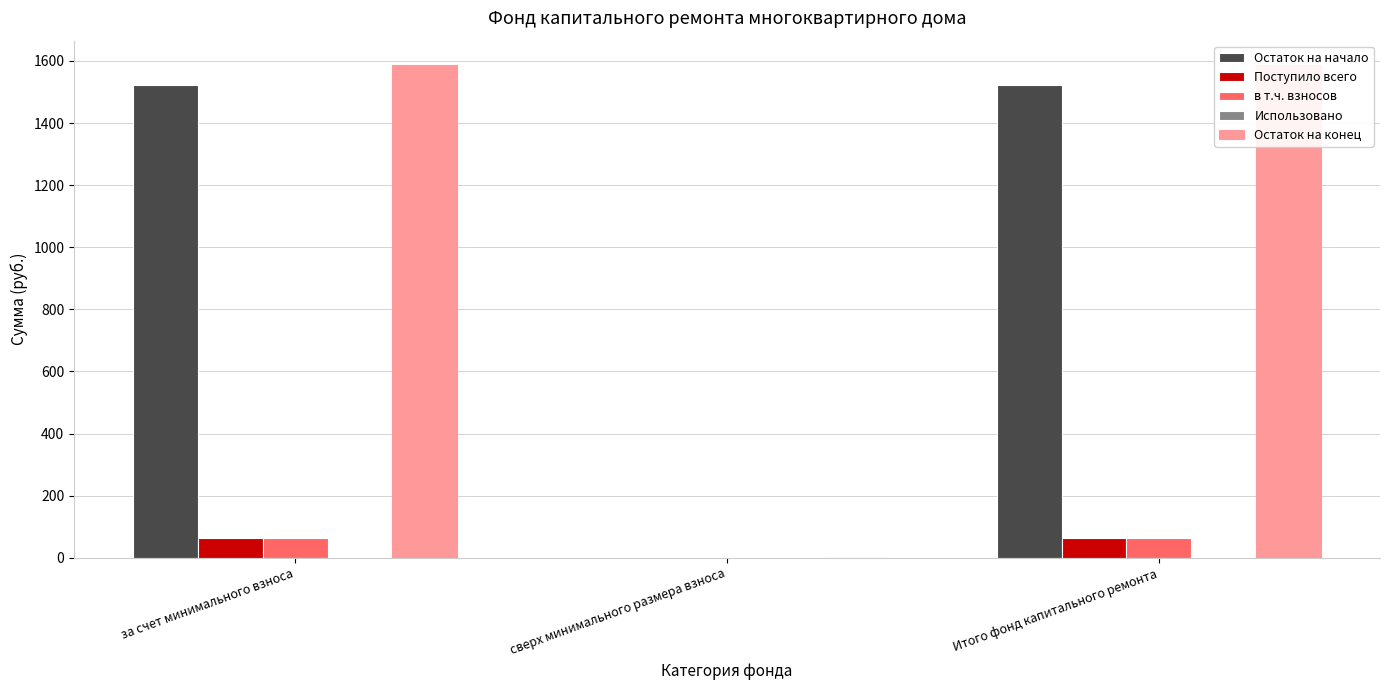

How many bars are there in each group?

5